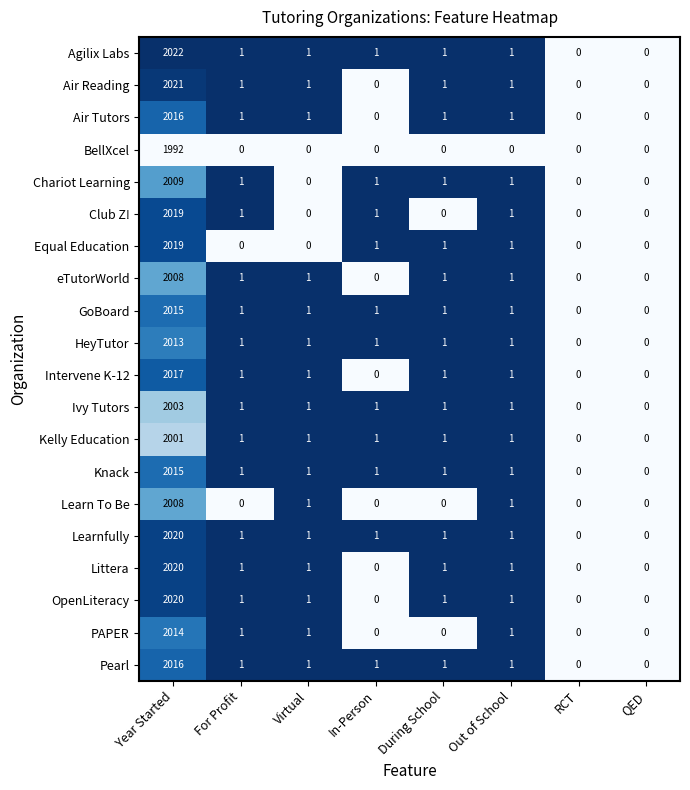

The Agilix Labs series shows 0 at RCT. True or false?

True